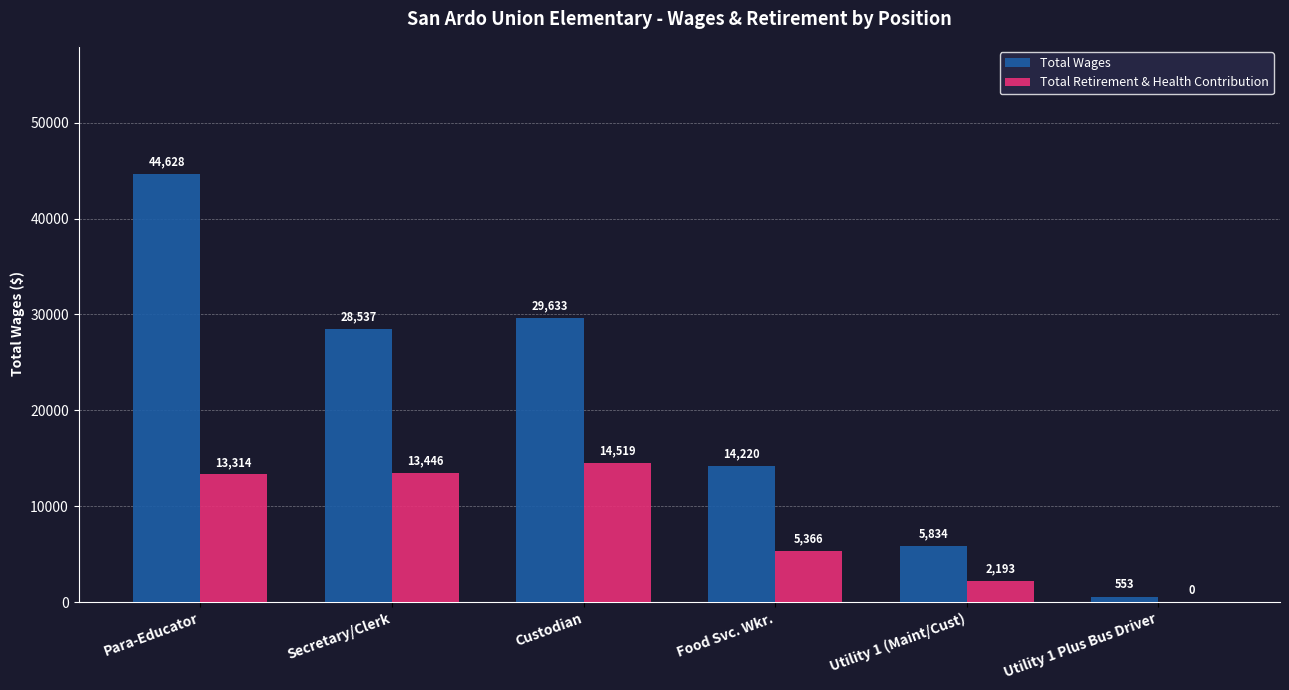

Between Para-Educator and Custodian, which series saw the biggest shift?

Total Wages